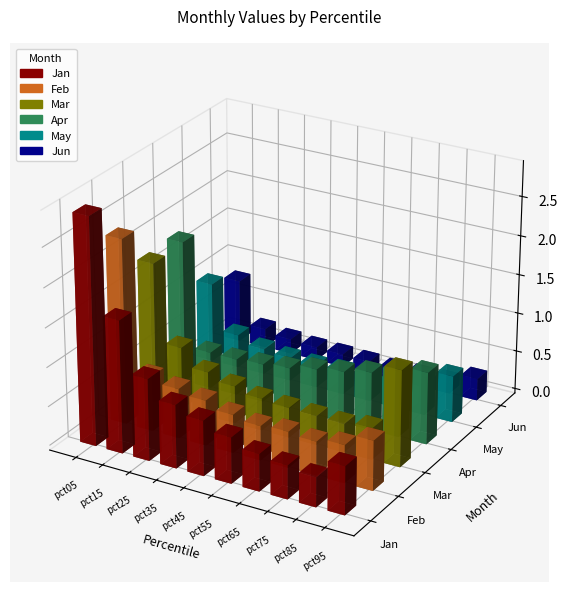

What is the value of the May bar at the 6th from the left?

0.3